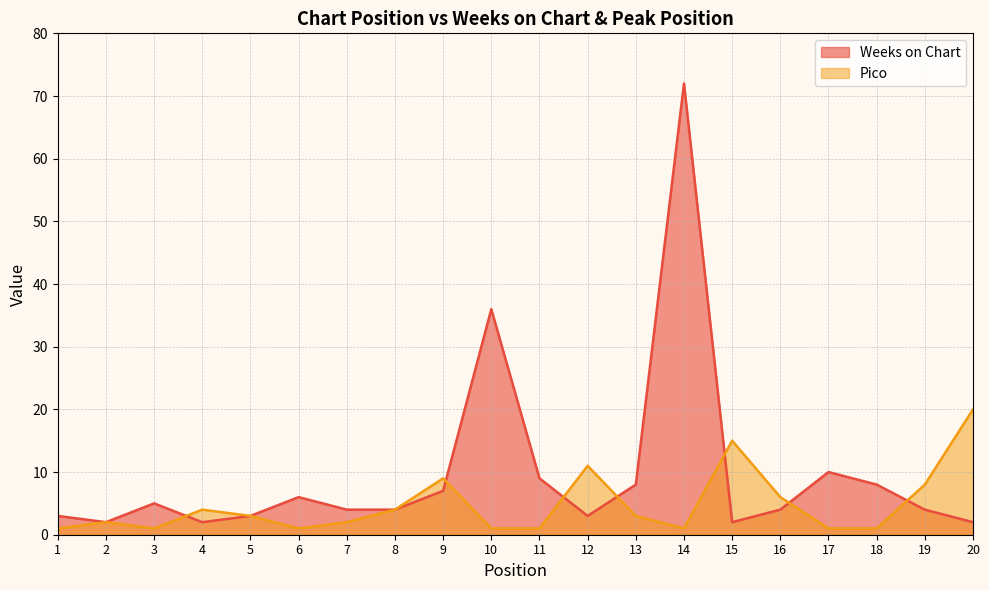

What is the difference between the maximum and second lowest values in the Weeks on Chart series?

70